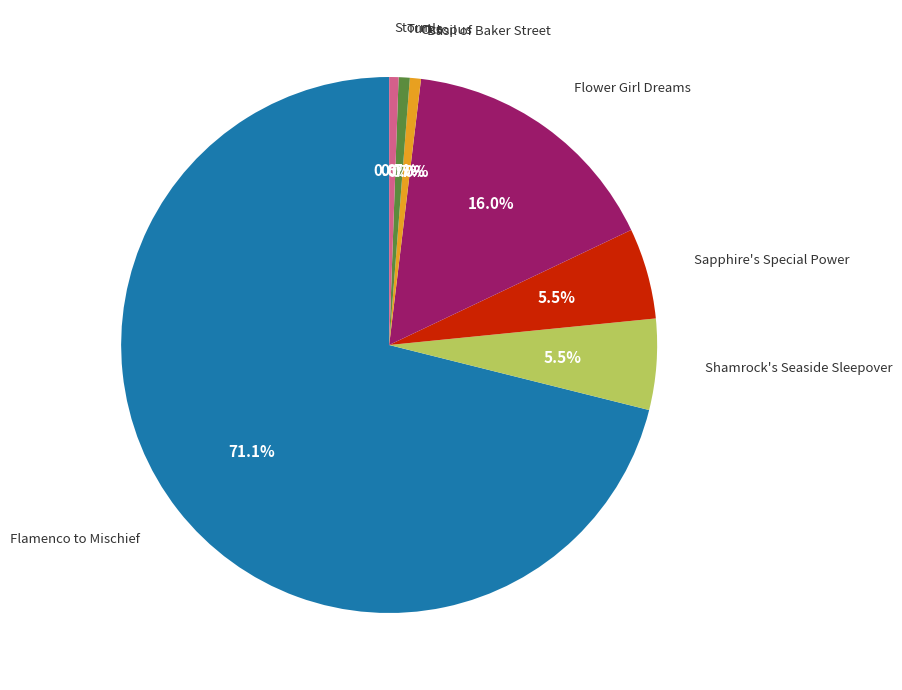

Does any single category account for the majority?

Yes